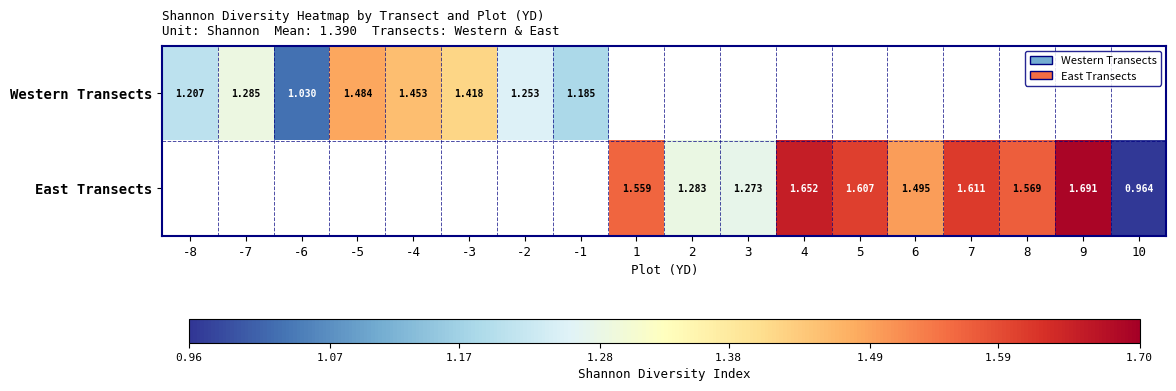

List the labels in order of Western Transects value, largest first.

-5, -4, -3, -7, -2, -8, -1, 1, 2, 3, 4, 5, 6, 7, 8, 9, 10, -6